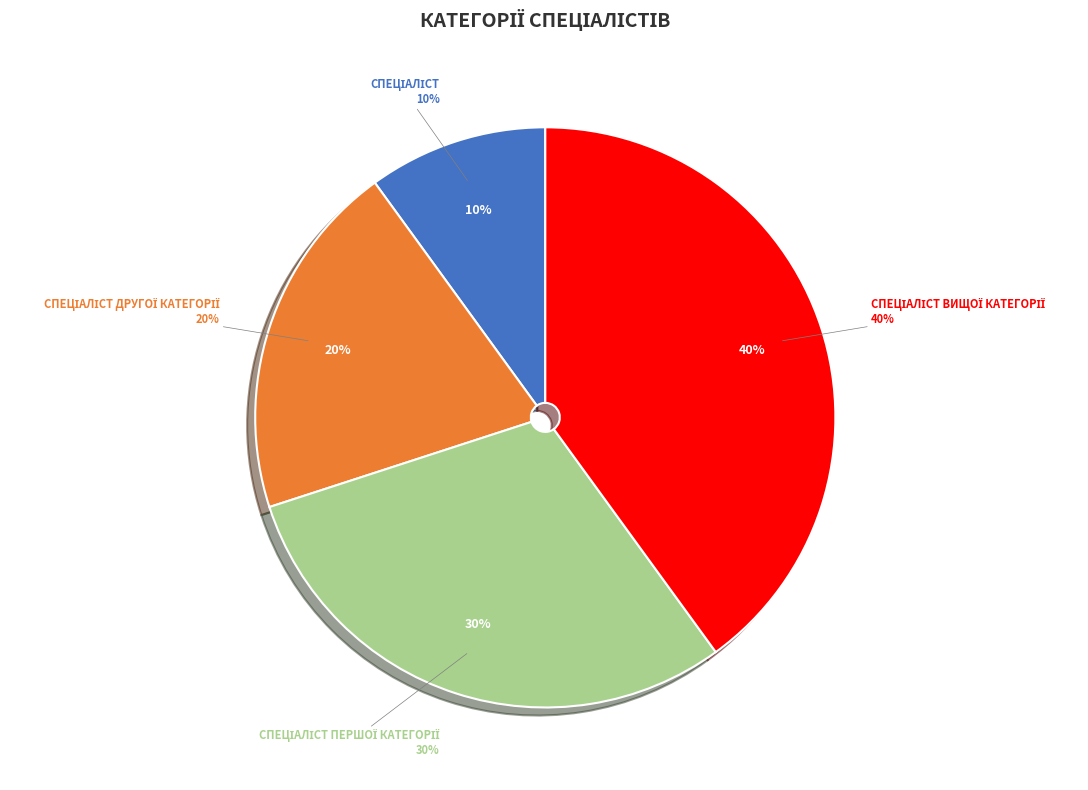

Is there any slice that represents more than half of the pie?

No